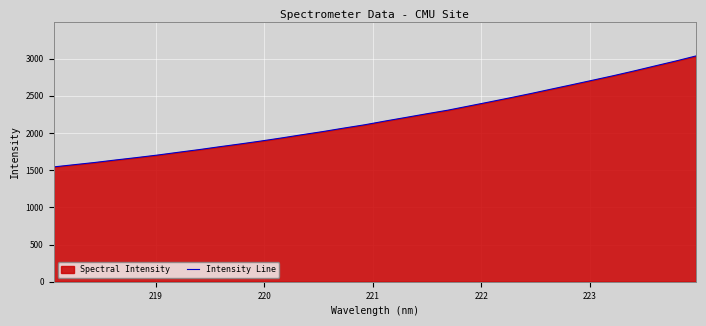

What is the smallest value displayed?

1543.2